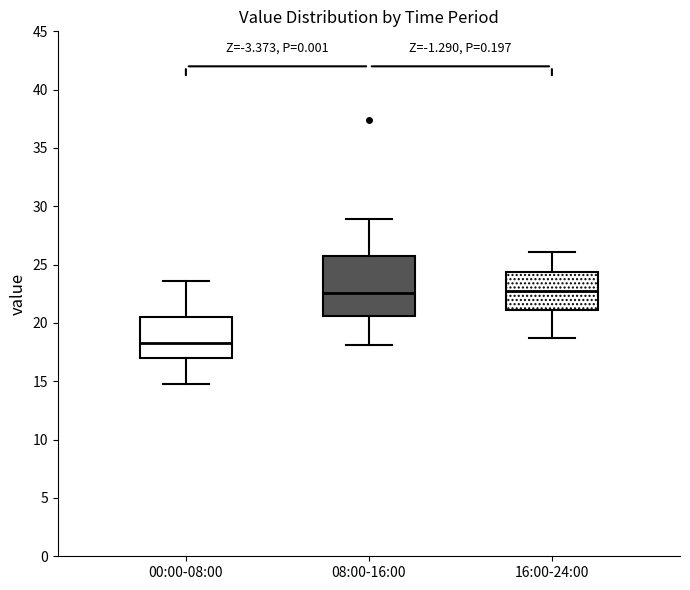

Which box's median line is the lowest?

00:00-08:00